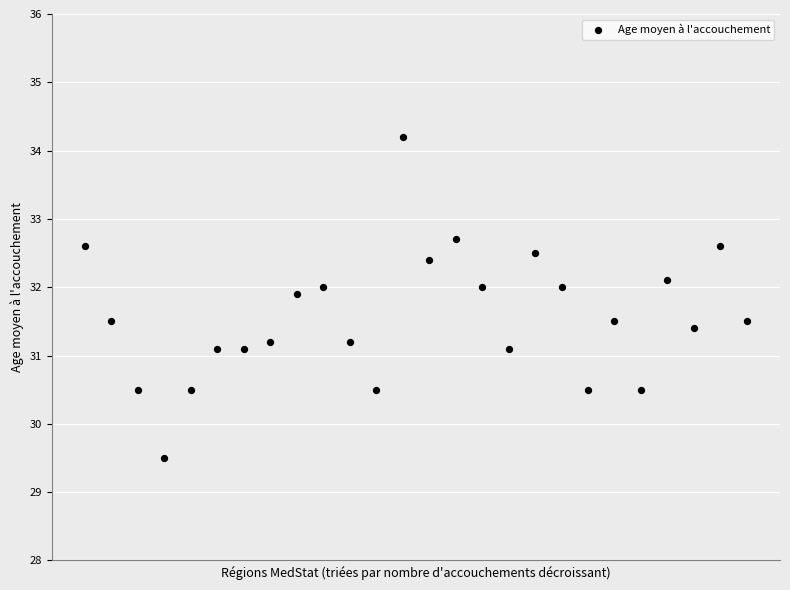

What is the range of Y values (max minus min)?

4.7